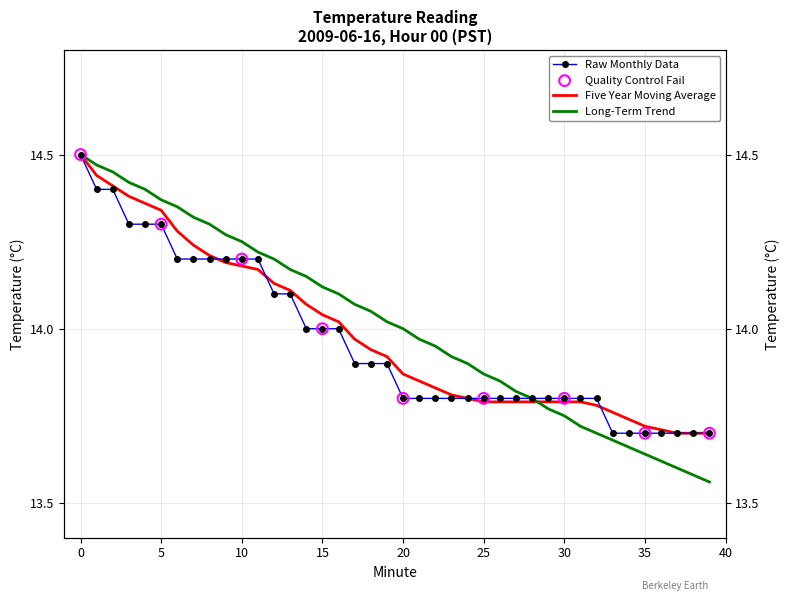

At how many categories does at least one series exceed 13?

40